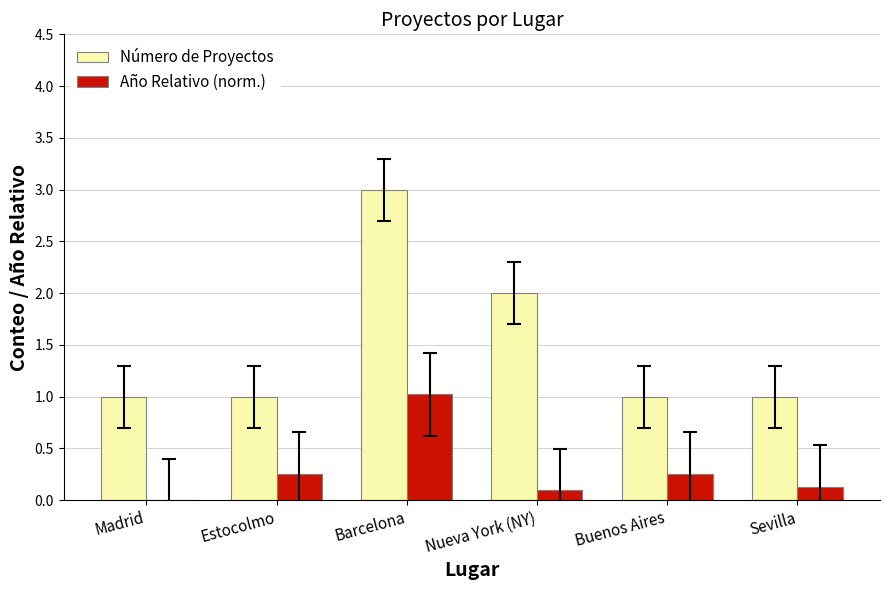

What is the greatest value displayed?

3.0